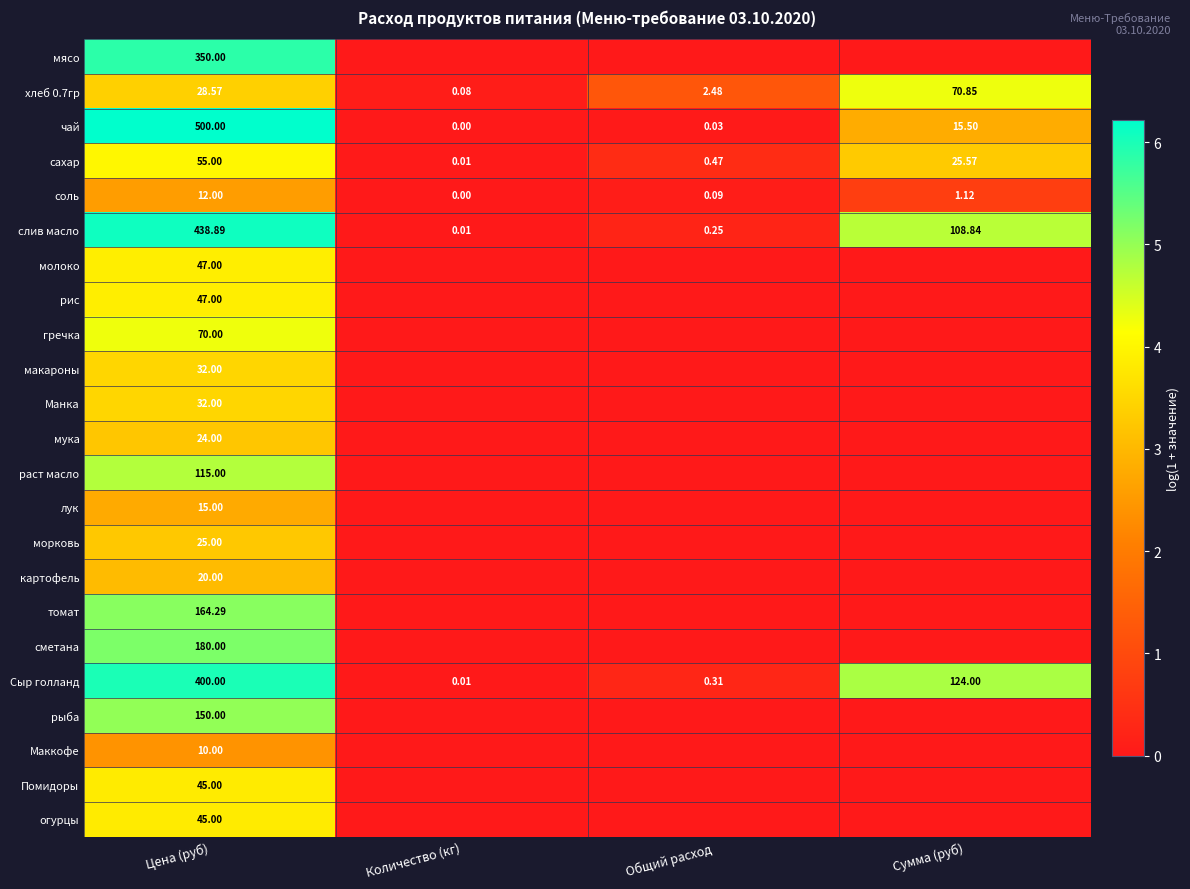

Rank the categories by Сыр голланд value from highest to lowest.

Цена (руб), Сумма (руб), Общий расход, Количество (кг)